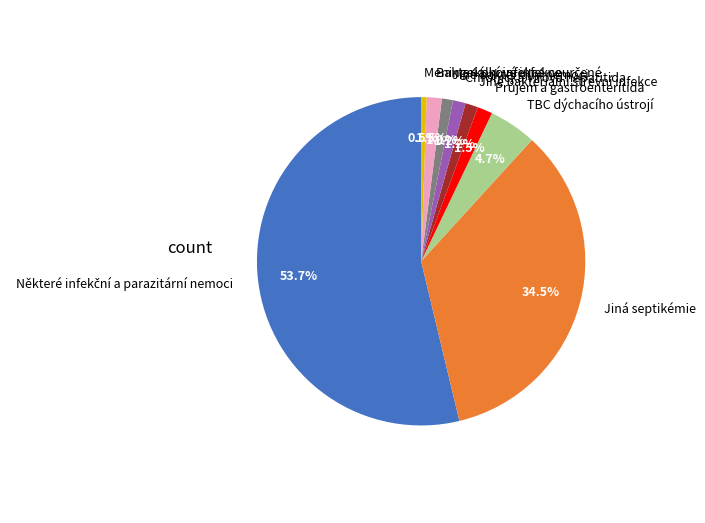

Is there a majority slice in this chart?

Yes